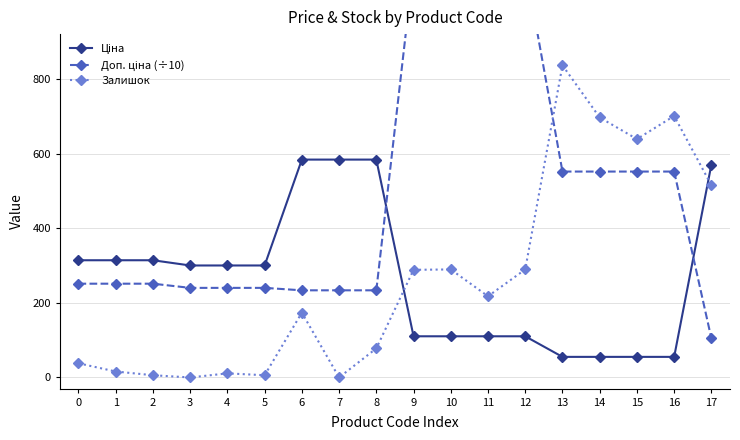

Where do Ціна and Залишок first cross each other?

8 and 9